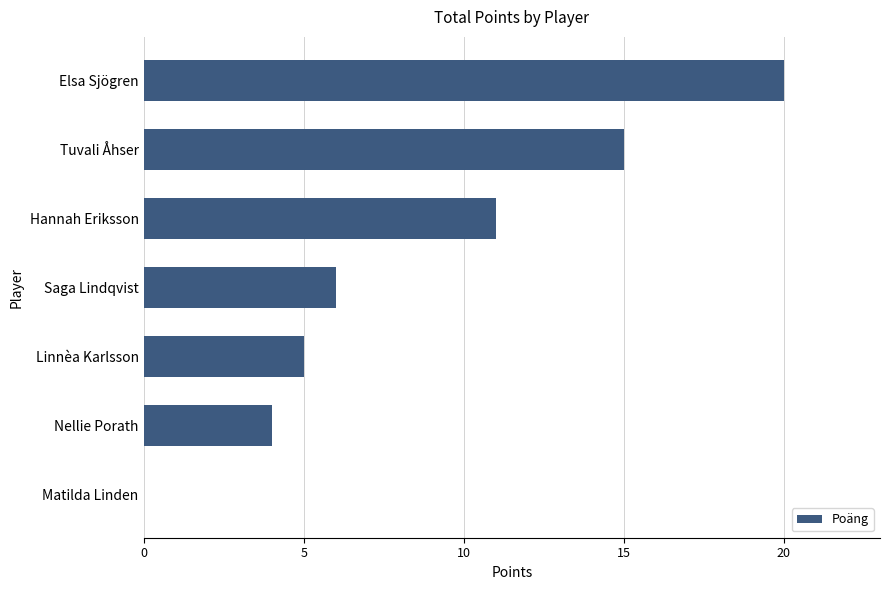

At which label is the value closest to 10?

Hannah Eriksson